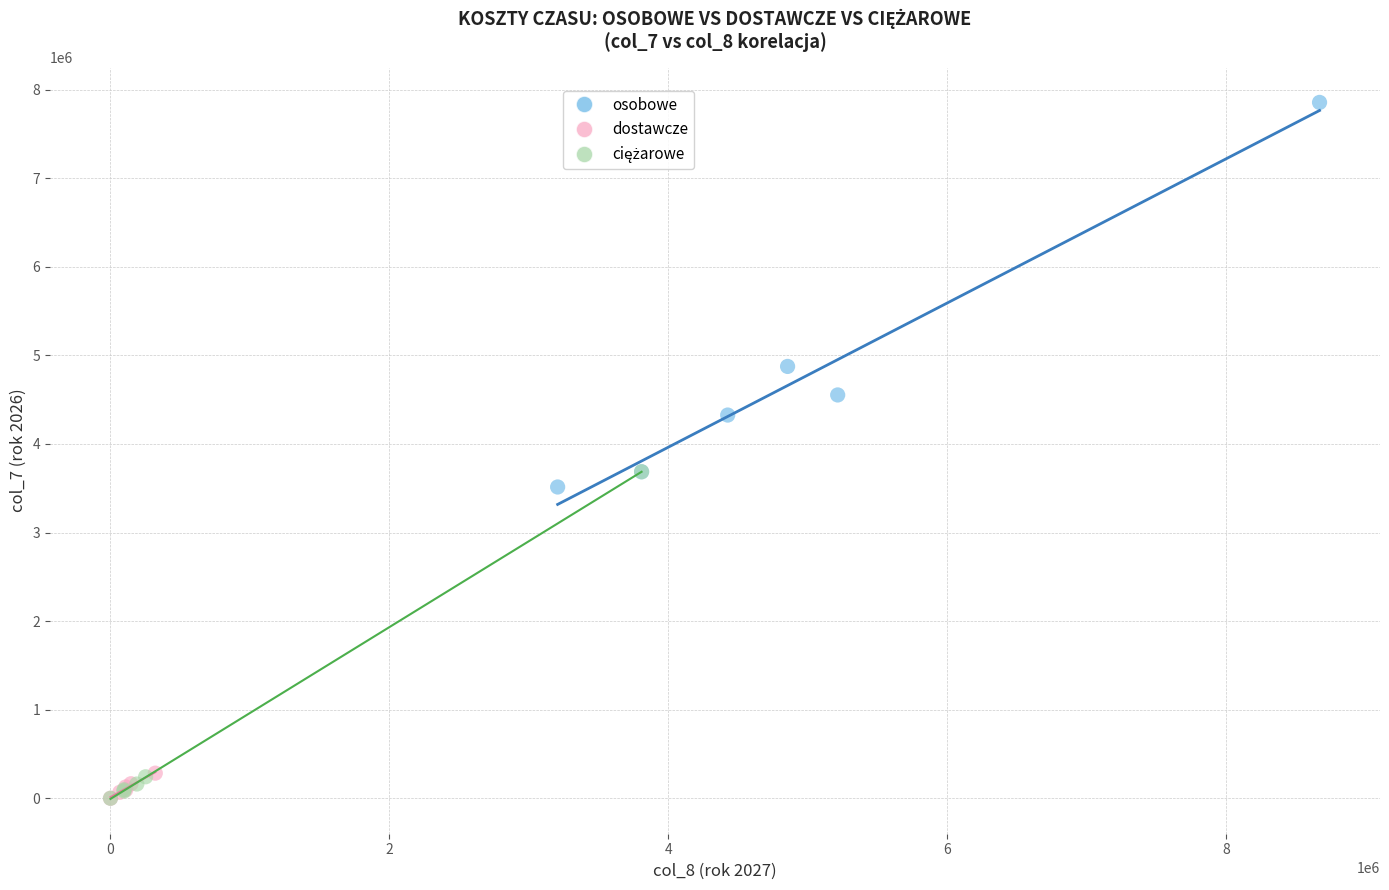

Which series reaches the maximum Y coordinate?

osobowe